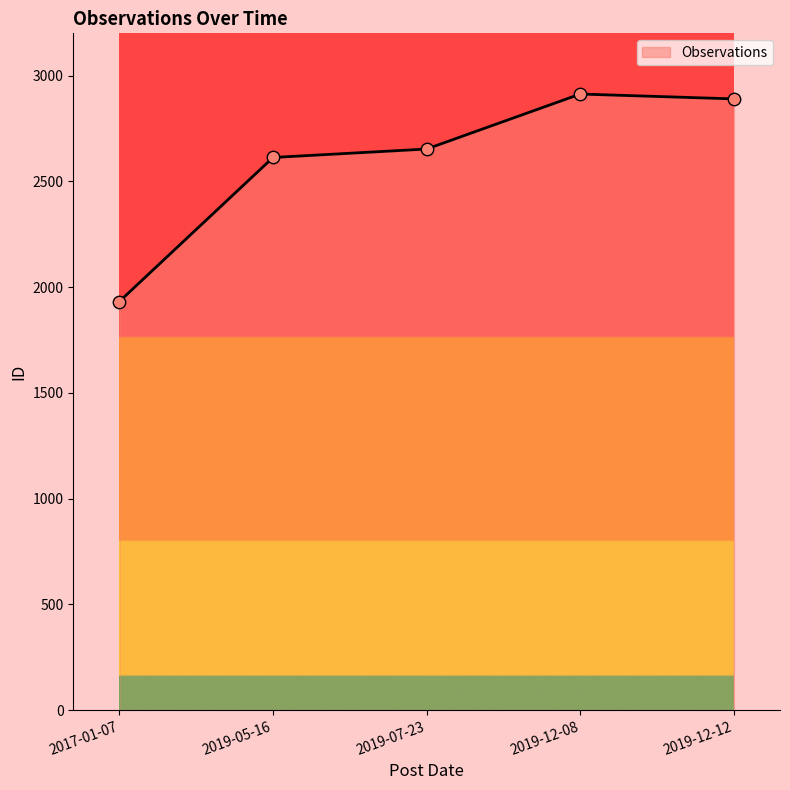

Which has a higher value, 2019-12-12 or 2019-07-23?

2019-12-12